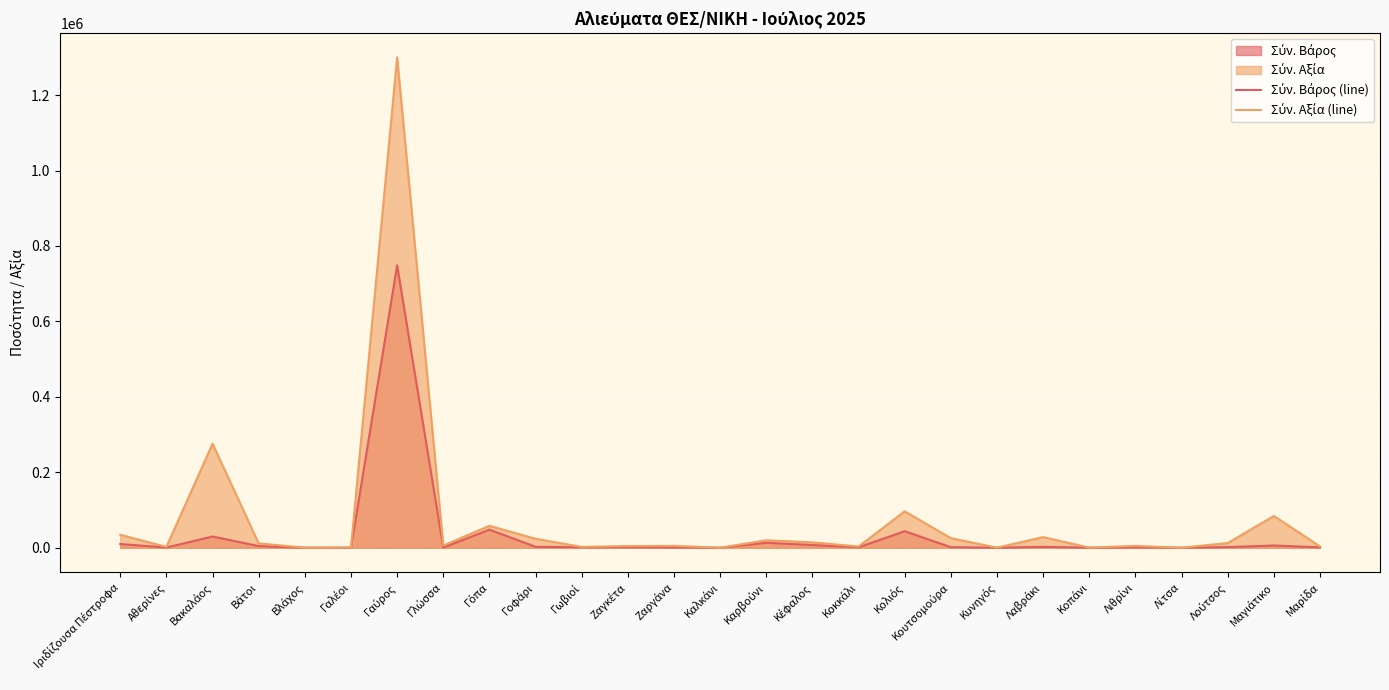

What is the maximum value shown in the chart?

1300117.8